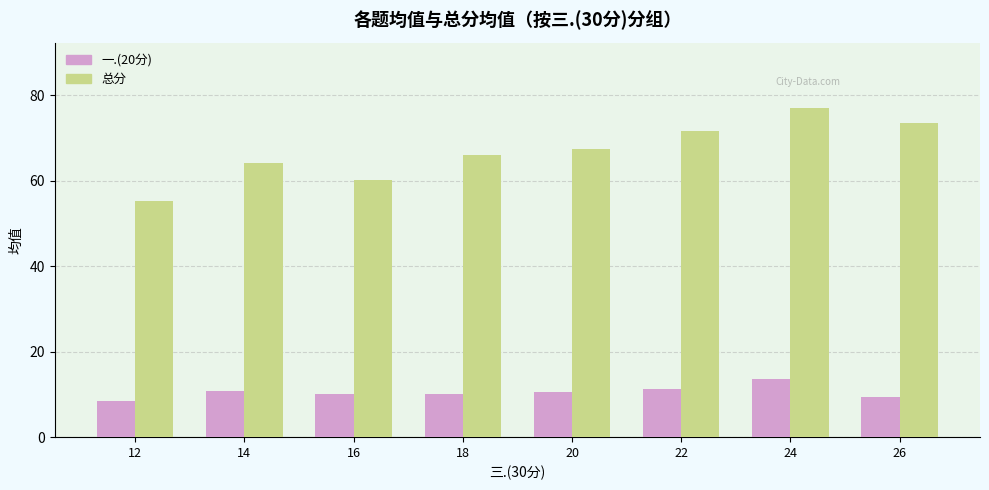

The 一.(20分) series shows 2.4 at 12. True or false?

False